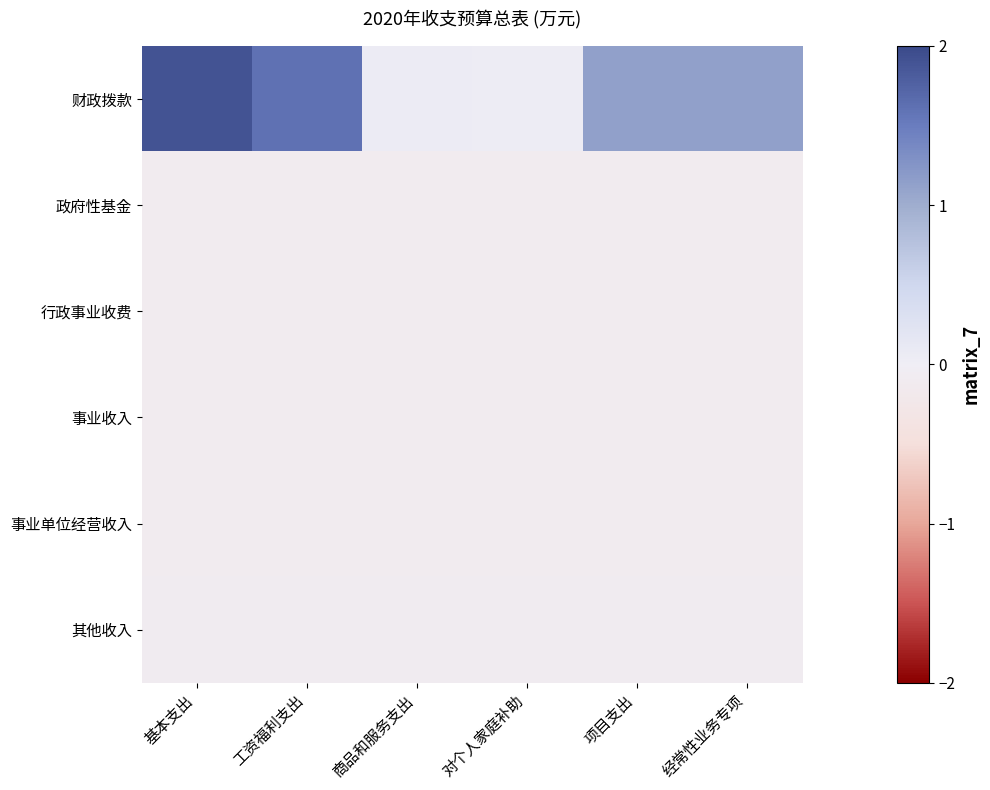

Which series has the largest total across all categories?

财政拨款